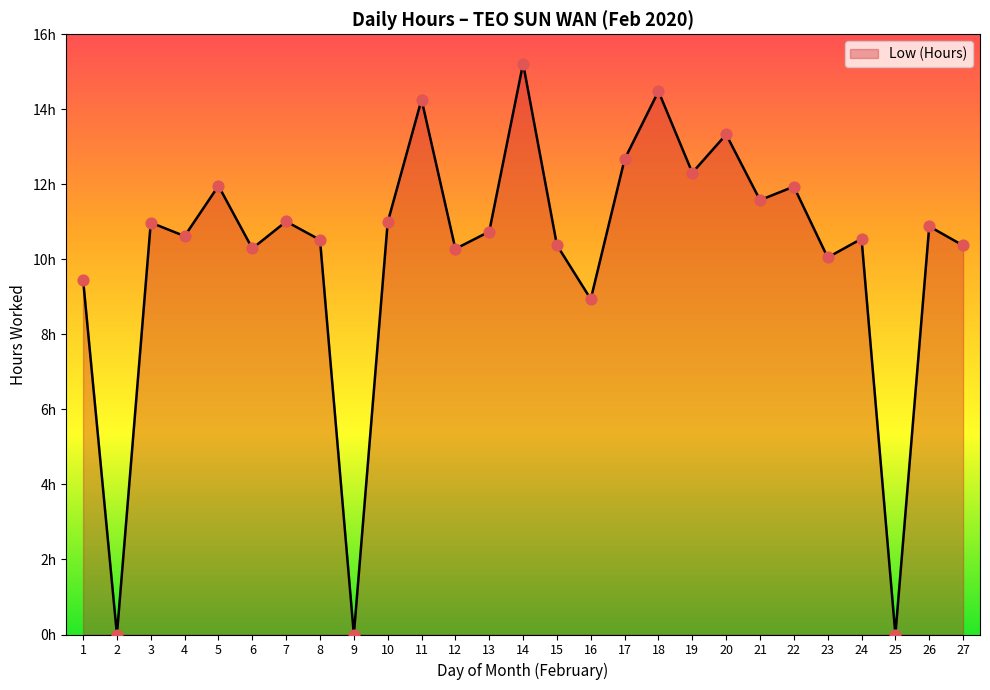

Does the chart have visible grid lines?

No